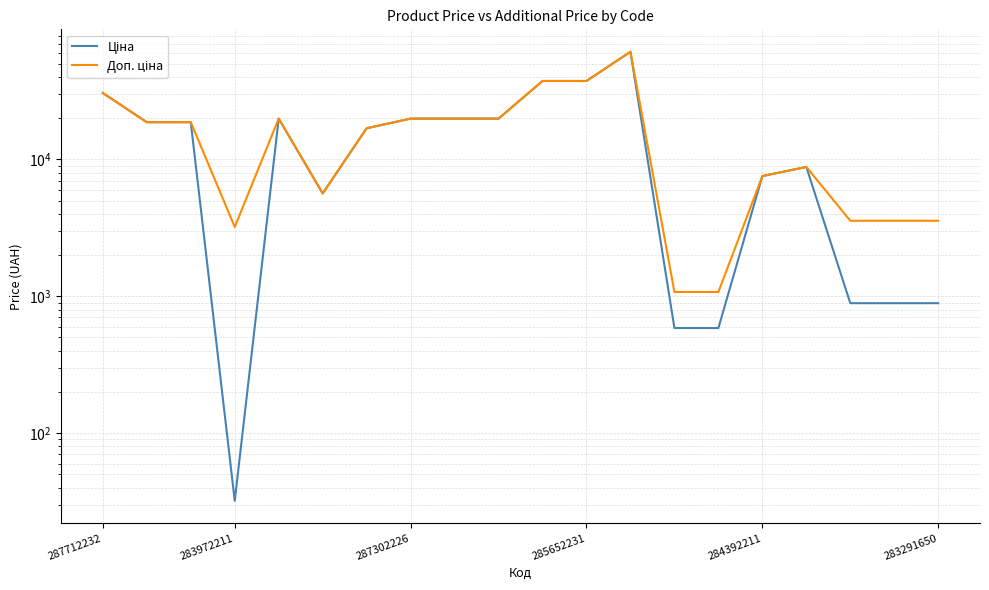

At how many categories does at least one series exceed 20855?

4